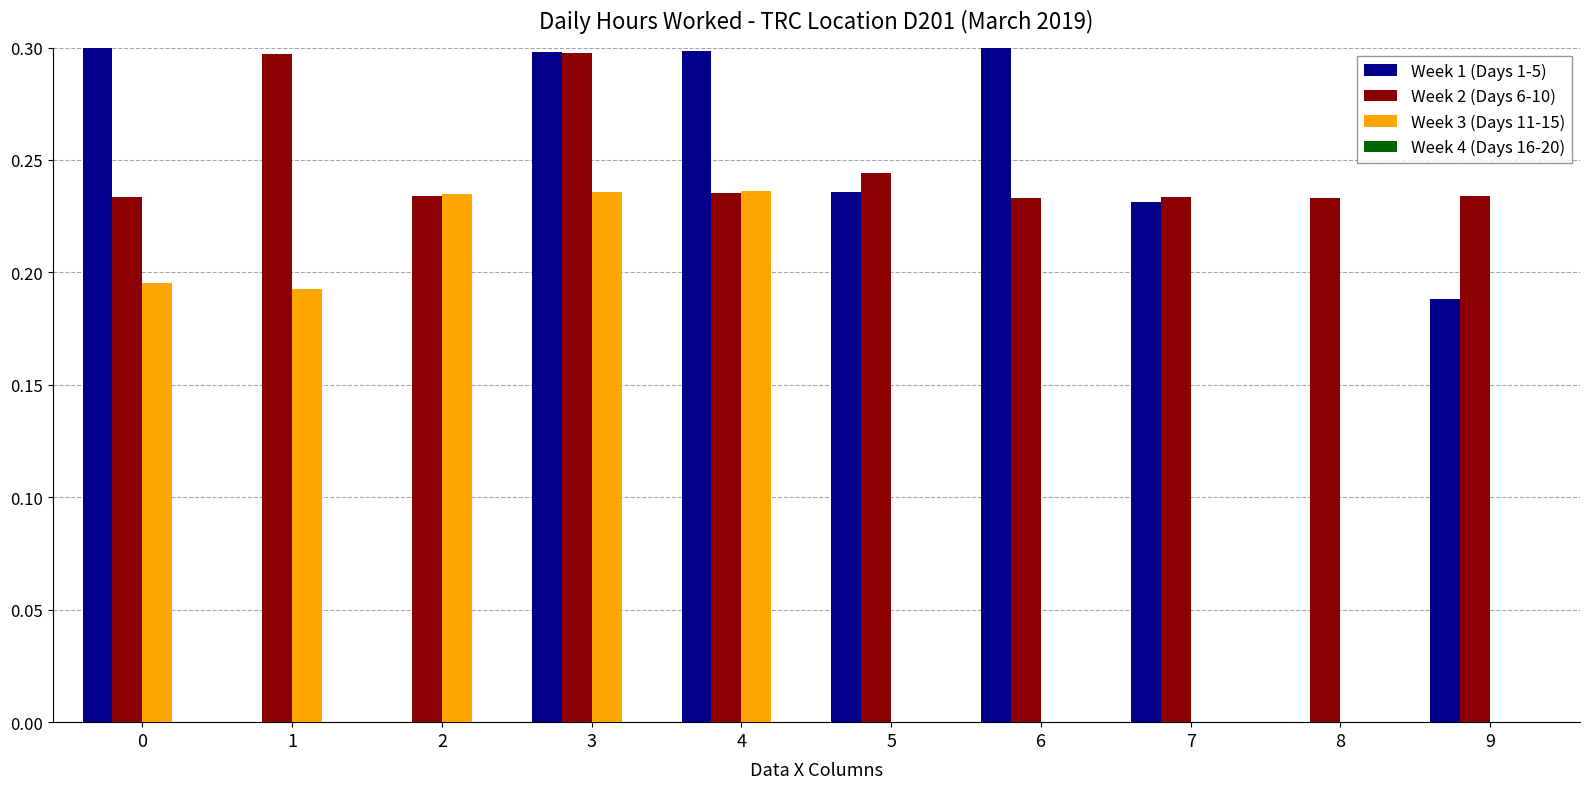

What is the total value across all series at 5?

0.5